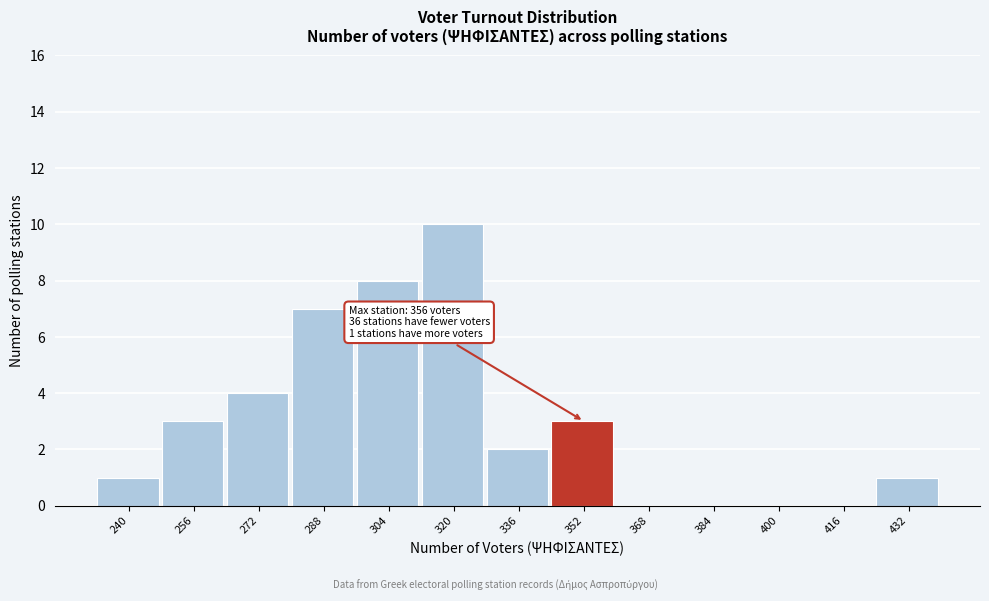

Reading right to left, extract all data points from this chart.

432=1	416=0	400=0	384=0	368=0	352=3	336=2	320=10	304=8	288=7	272=4	256=3	240=1